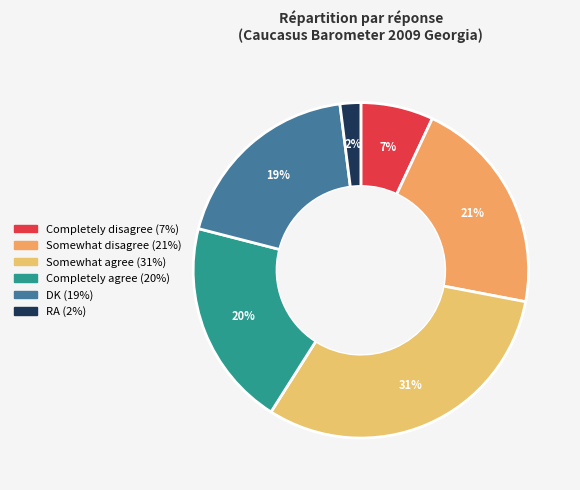

The Somewhat agree slice represents 21% of the pie. True or false?

False